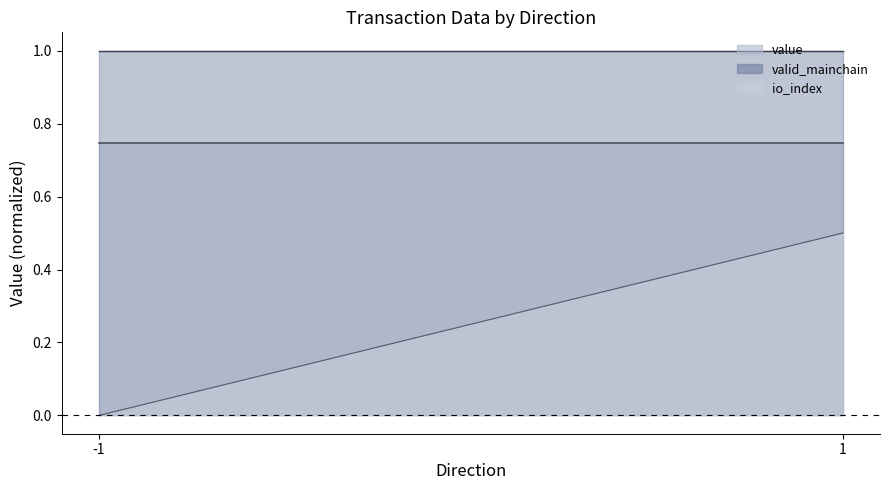

Between -1 and 1, which series saw the biggest shift?

io_index